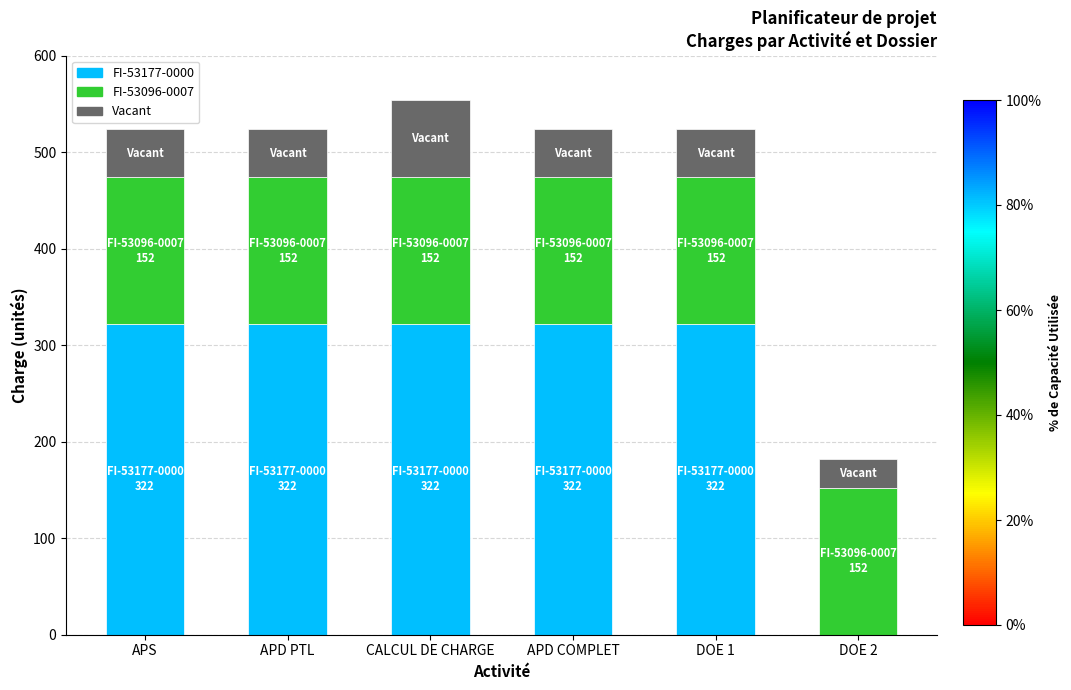

At which category is the sum across all series the highest?

CALCUL DE CHARGE